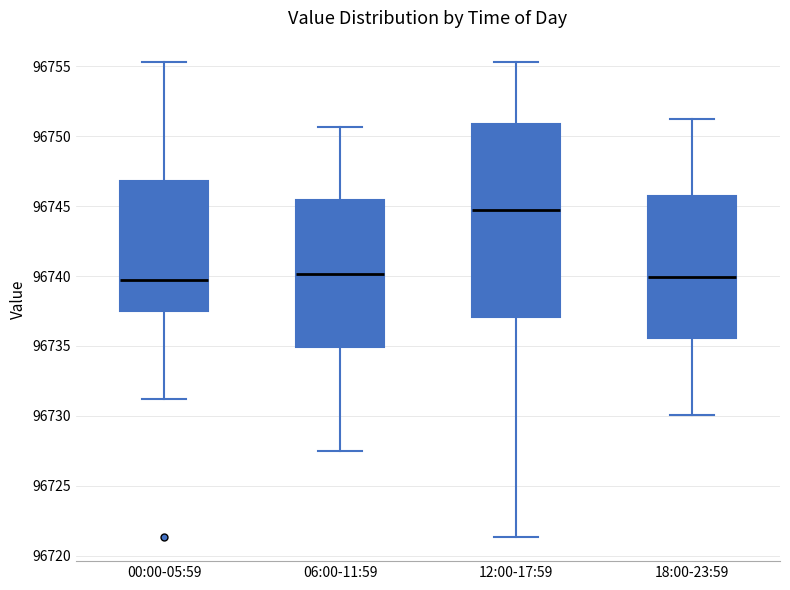

Reading left to right, transcribe this box plot: for each box, give where its median line is, the range the box spans, and where its two whiskers end, as read against the y-axis. The values are not printed on the chart, so give them approximately, as read against the axis.

00:00-05:59: median 96739.5, box 96737.5 to 96747.0, whiskers 96731.0 to 96755.5
06:00-11:59: median 96740.0, box 96735.0 to 96745.5, whiskers 96727.5 to 96750.5
12:00-17:59: median 96745.0, box 96737.0 to 96751.0, whiskers 96721.5 to 96755.5
18:00-23:59: median 96740.0, box 96735.5 to 96745.5, whiskers 96730.0 to 96751.0